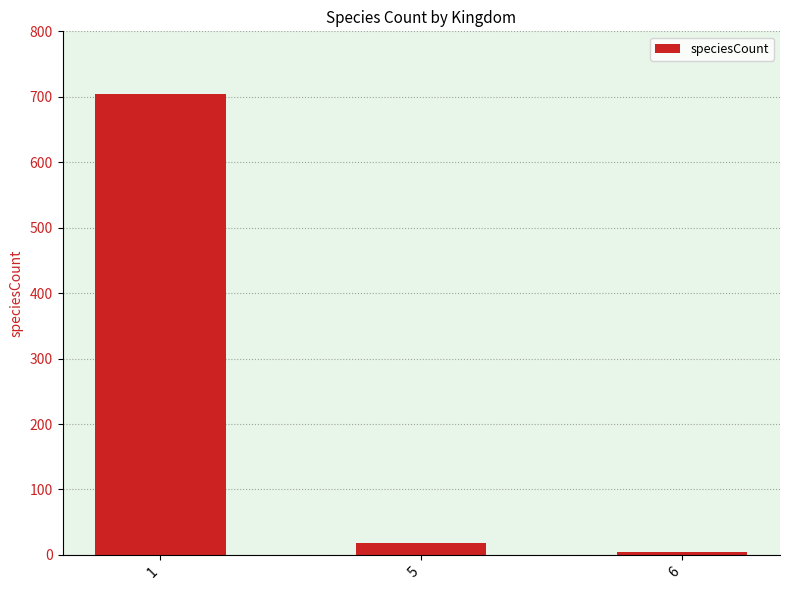

Are the bars horizontal?

No